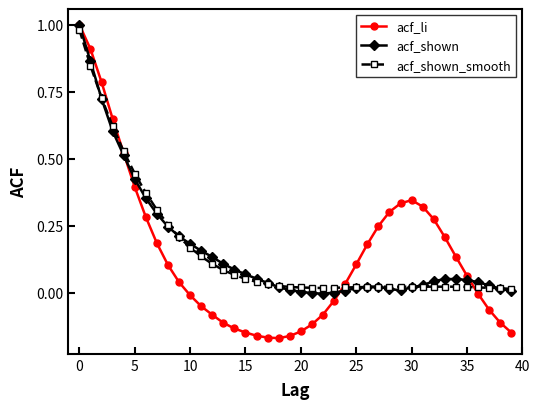

Which series has the largest range (max minus min)?

acf_li